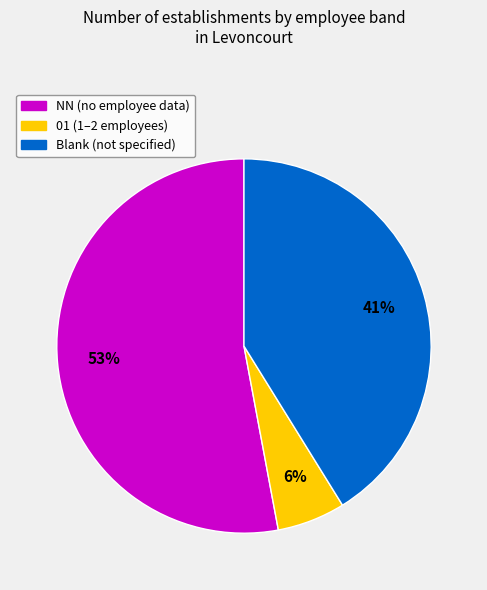

Is it true that NN (no employee data) is 44% of the pie?

False